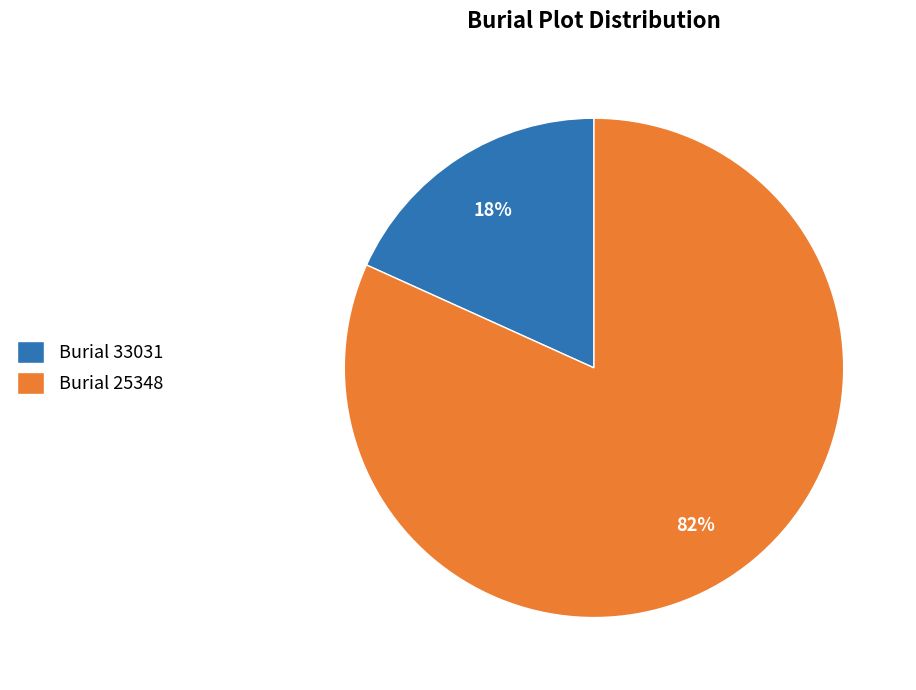

Which has a higher value, Burial 25348 or Burial 33031?

Burial 25348